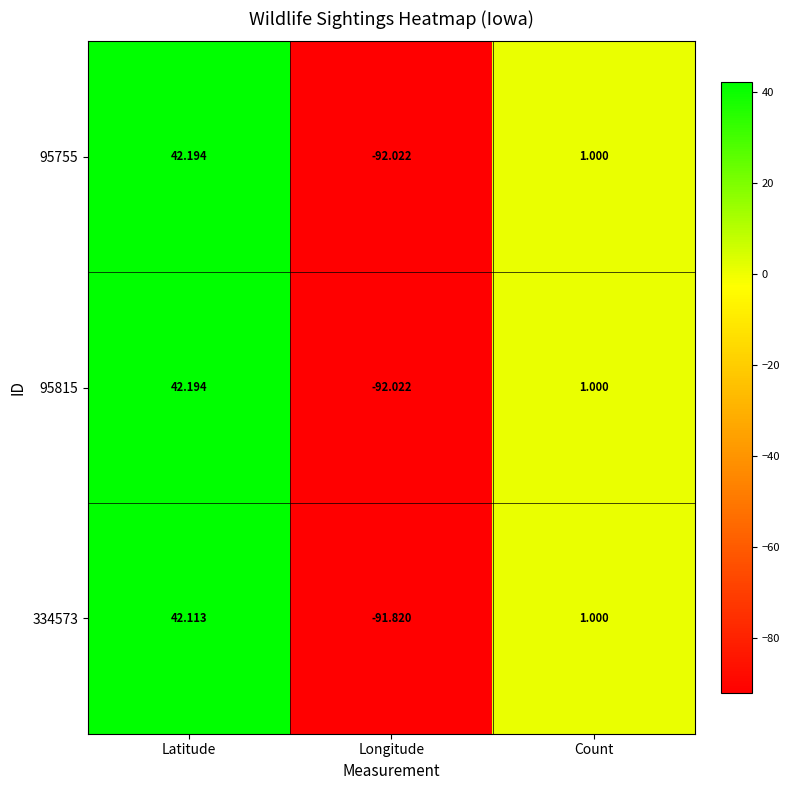

Which label corresponds to the largest value in the chart?

Latitude